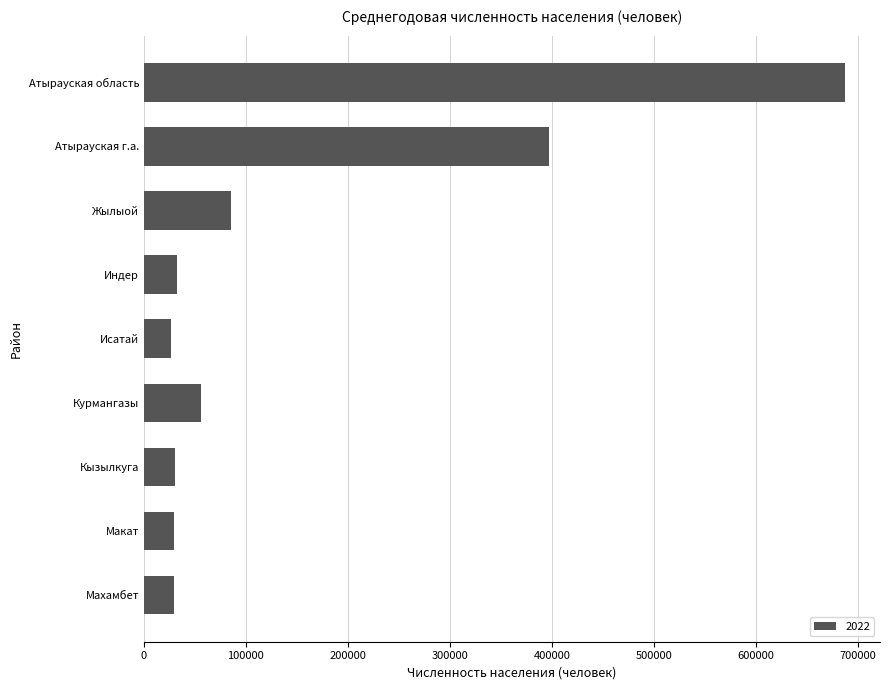

Which has a higher value, Жылыой or Индер?

Жылыой